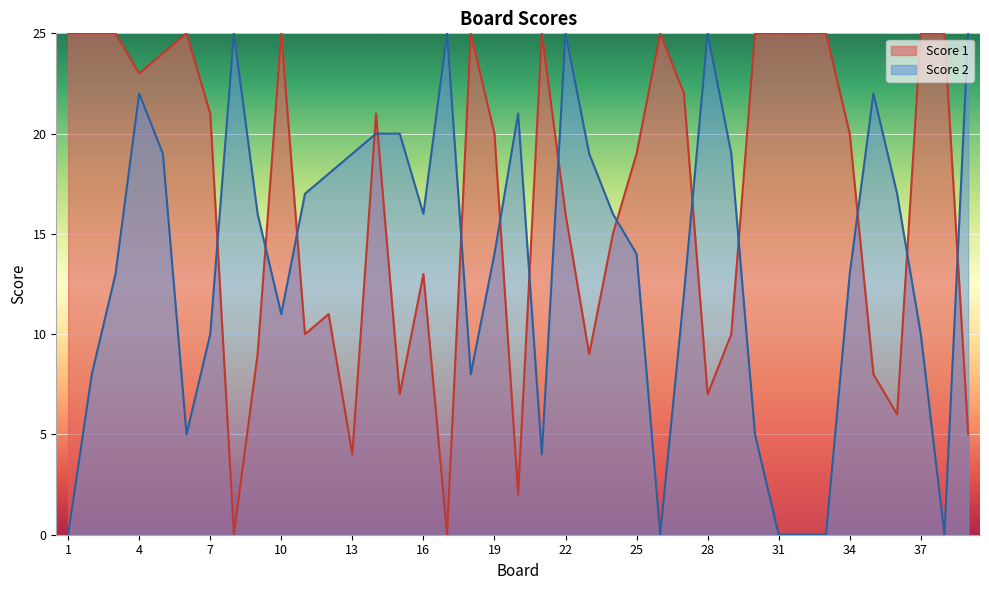

Rank the series by their average value, from lowest to highest.

Score 2, Score 1